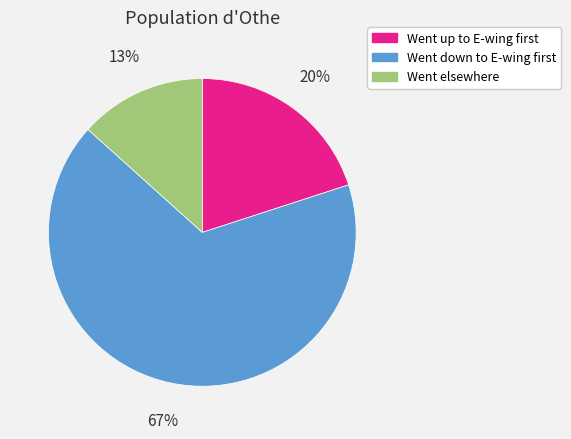

Which category accounts for the majority?

Went down to E-wing first